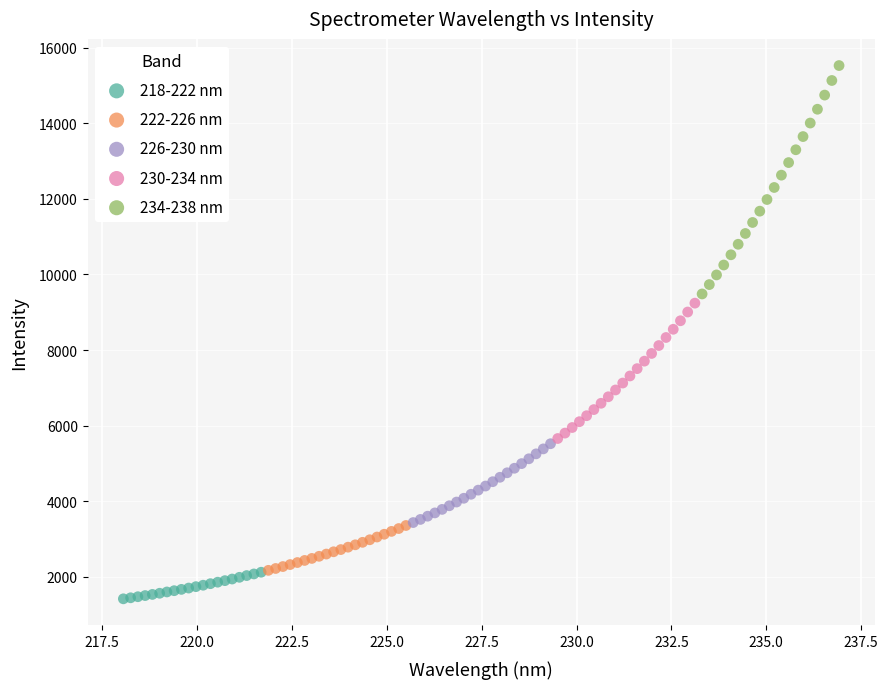

Which series has the largest Y range (max minus min)?

234-238 nm